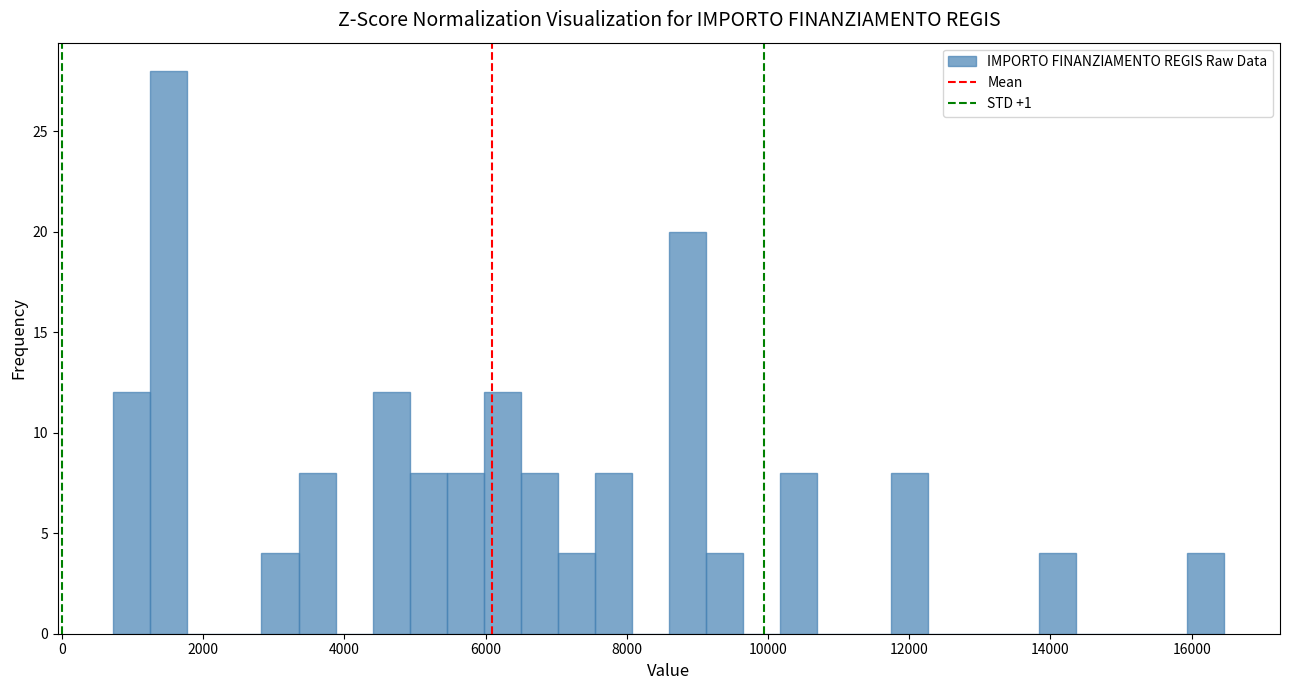

Read against the x-axis, roughly where is the centre of the tallest bar?

1600